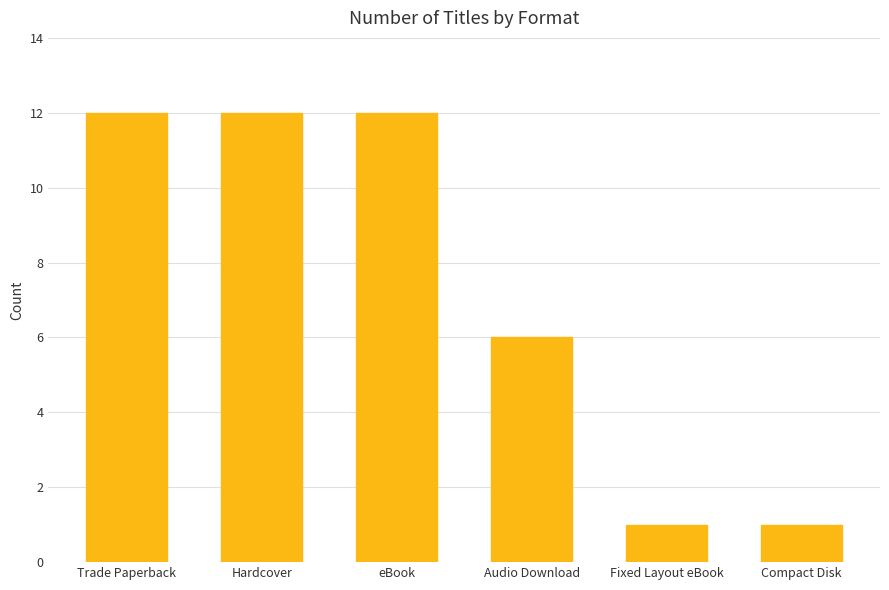

Reading left to right, what are all the values shown in this chart?

Trade Paperback=12	Hardcover=12	eBook=12	Audio Download=6	Fixed Layout eBook=1	Compact Disk=1